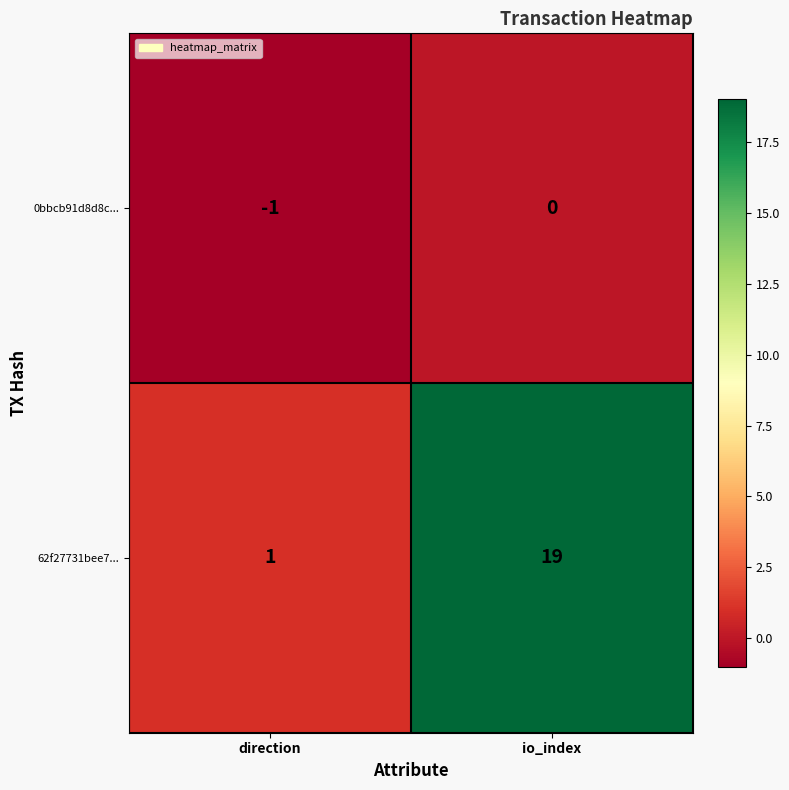

Which series changed the most between direction and io_index?

62f27731bee7...